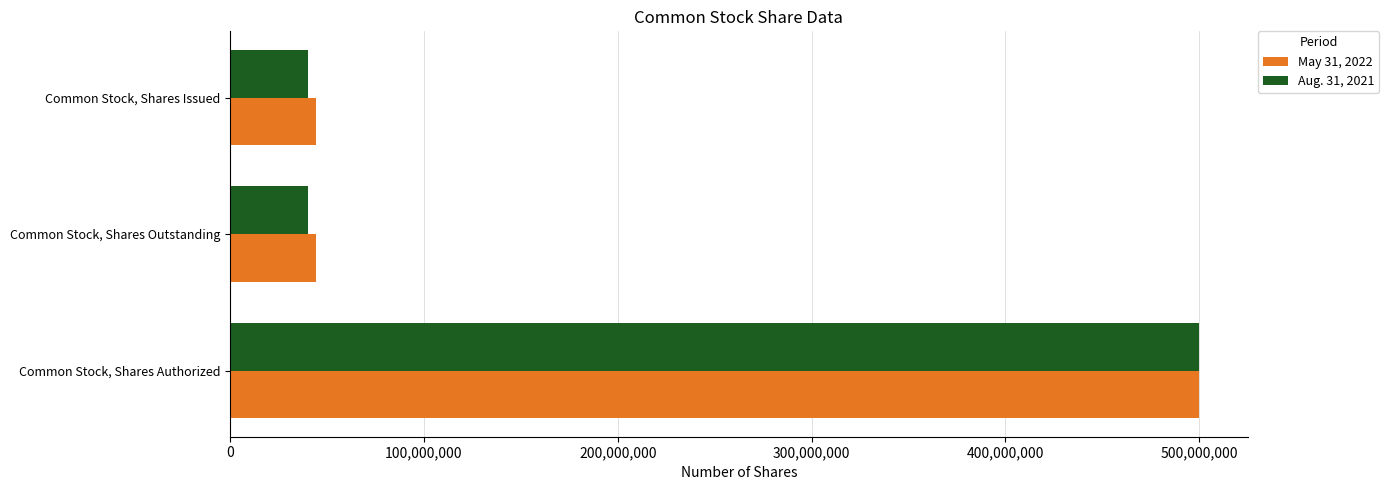

How many categories are shown in the chart?

3